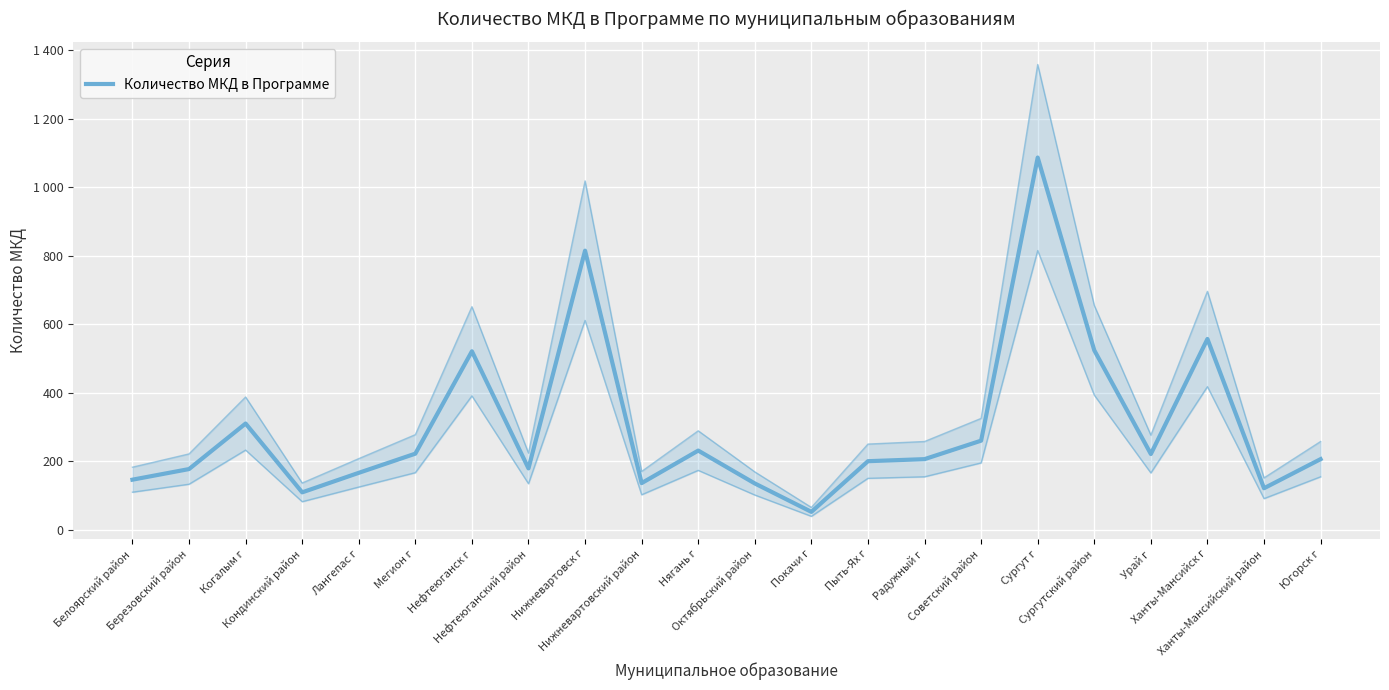

What is the sum of all values?

6581